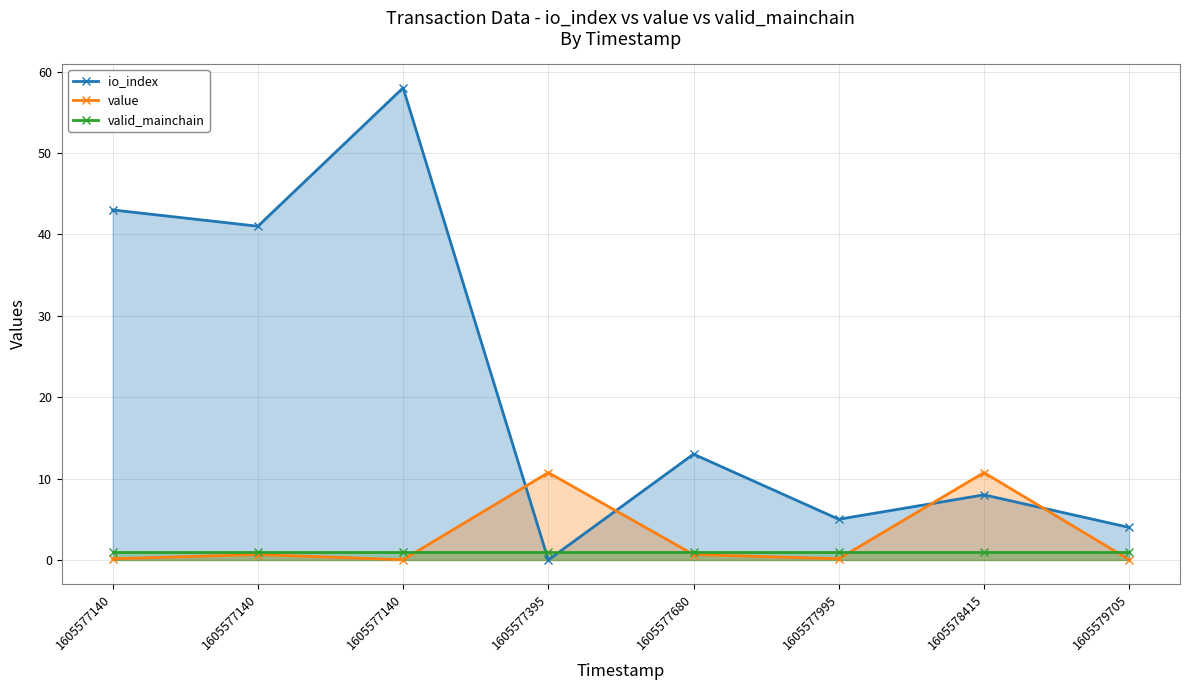

List the labels in order of value value, smallest first.

1605577140, 1605579705, 1605577140, 1605577995, 1605577140, 1605577680, 1605577395, 1605578415